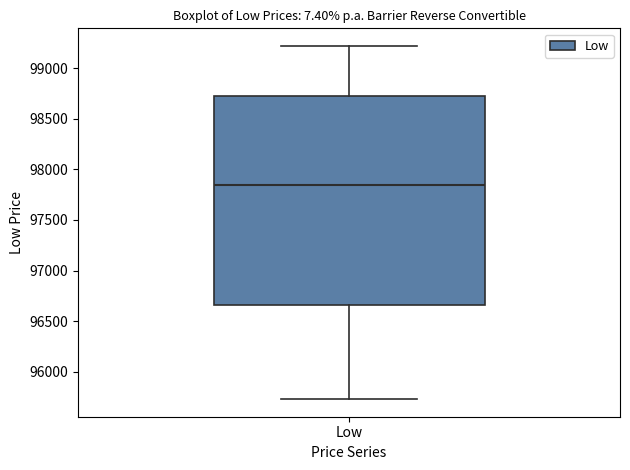

Where does the median line of the box for Low sit on the y-axis? The values are not printed on the chart, so give them approximately, as read against the axis.

97850